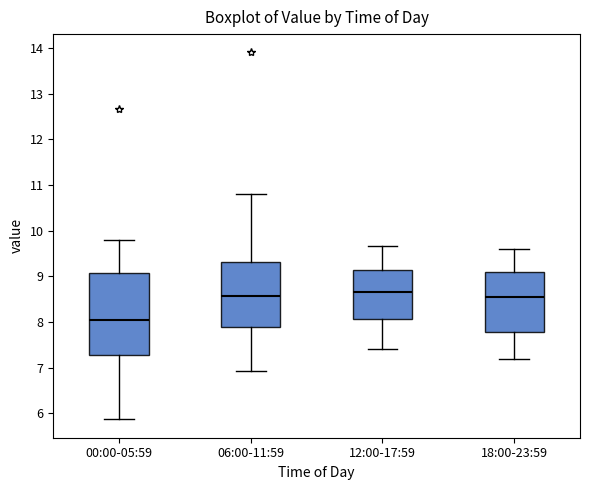

Reading left to right, read every box against the y-axis: the position of its median line, the range the box covers, and the ends of its whiskers. The values are not printed on the chart, so give them approximately, as read against the axis.

00:00-05:59: median 8.0, box 7.3 to 9.1, whiskers 5.9 to 9.8
06:00-11:59: median 8.6, box 7.9 to 9.3, whiskers 6.9 to 10.8
12:00-17:59: median 8.7, box 8.1 to 9.1, whiskers 7.4 to 9.7
18:00-23:59: median 8.6, box 7.8 to 9.1, whiskers 7.2 to 9.6